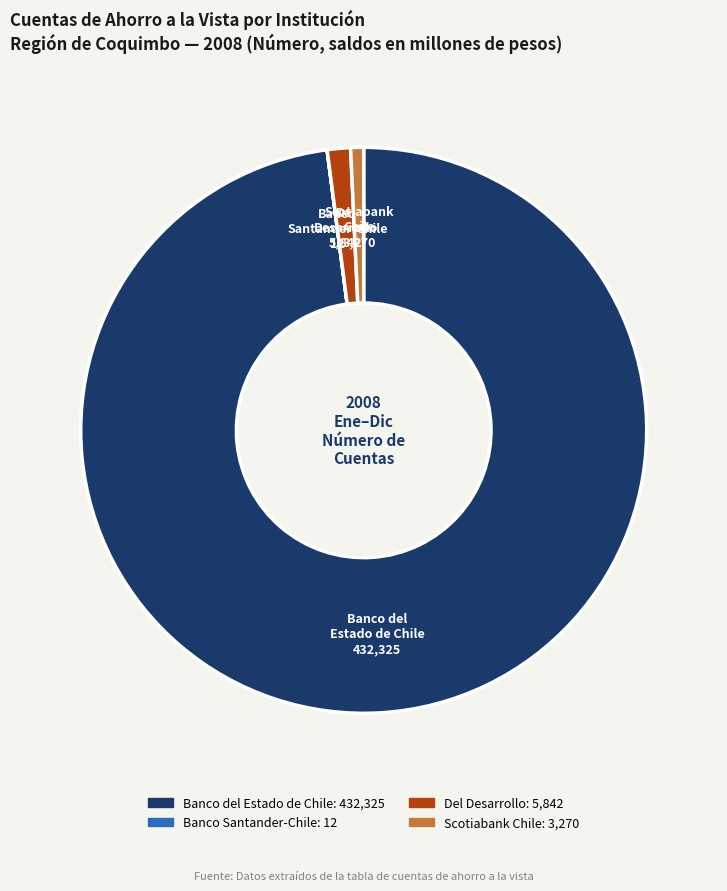

What is the largest slice in the pie chart?

Banco del Estado de Chile